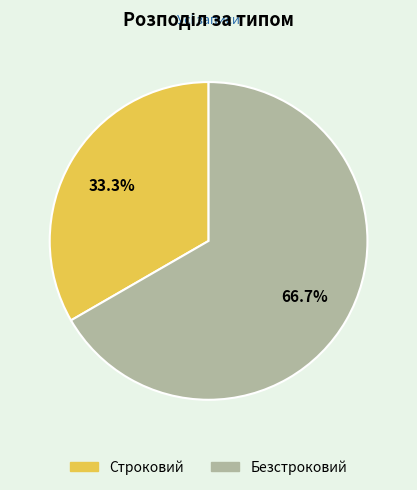

To the nearest percent, what percentage of the pie is Безстроковий?

67%